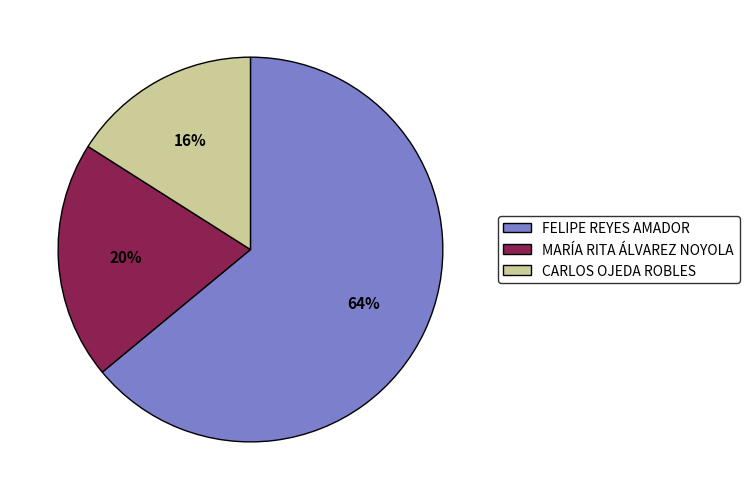

To the nearest percent, what percentage of the pie is FELIPE REYES AMADOR?

64%